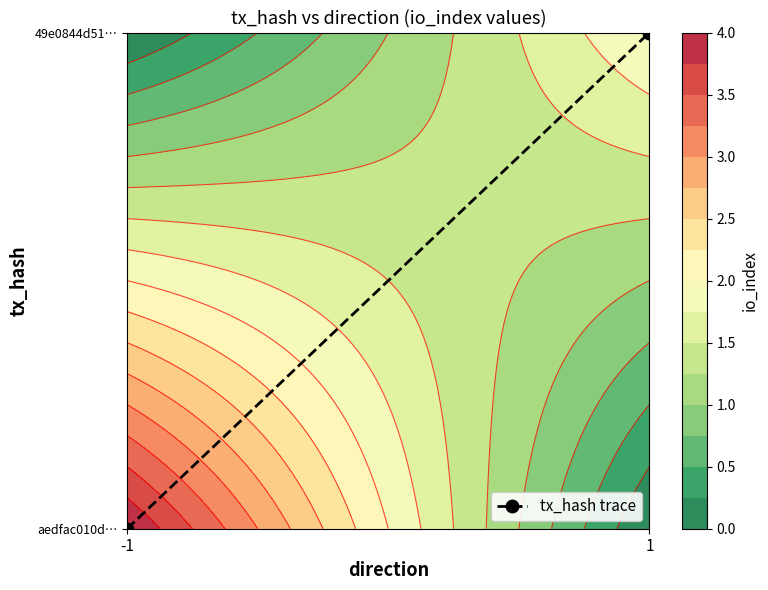

True or false: the data shows 1 at 1.

True